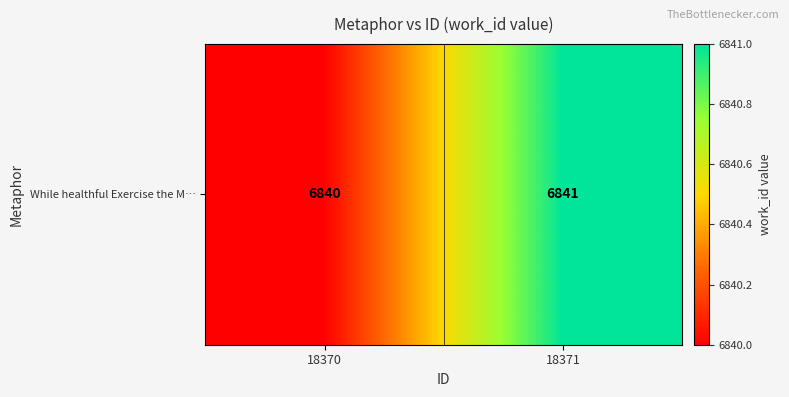

How many series are shown in this chart?

1